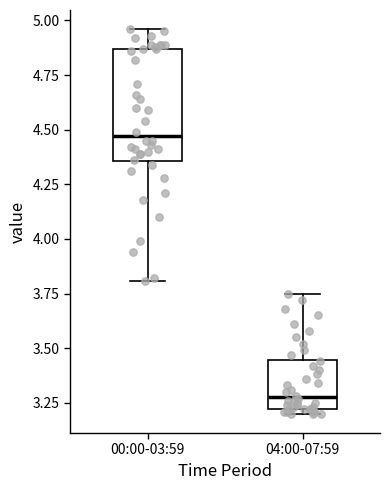

Reading left to right, read every box against the y-axis: the position of its median line, the range the box covers, and the ends of its whiskers. The values are not printed on the chart, so give them approximately, as read against the axis.

00:00-03:59: median 4.45, box 4.35 to 4.85, whiskers 3.80 to 4.95
04:00-07:59: median 3.30, box 3.20 to 3.45, whiskers 3.20 (just below the box's lower edge) to 3.75